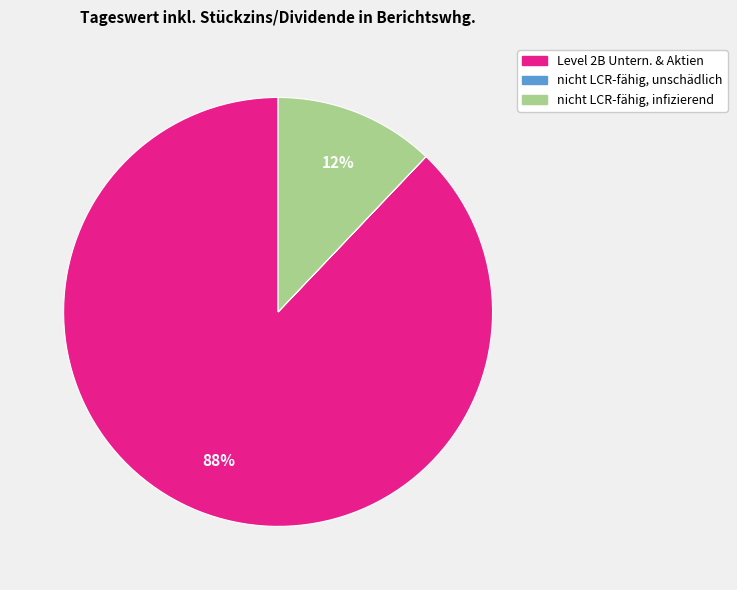

Does any single category account for the majority?

Yes